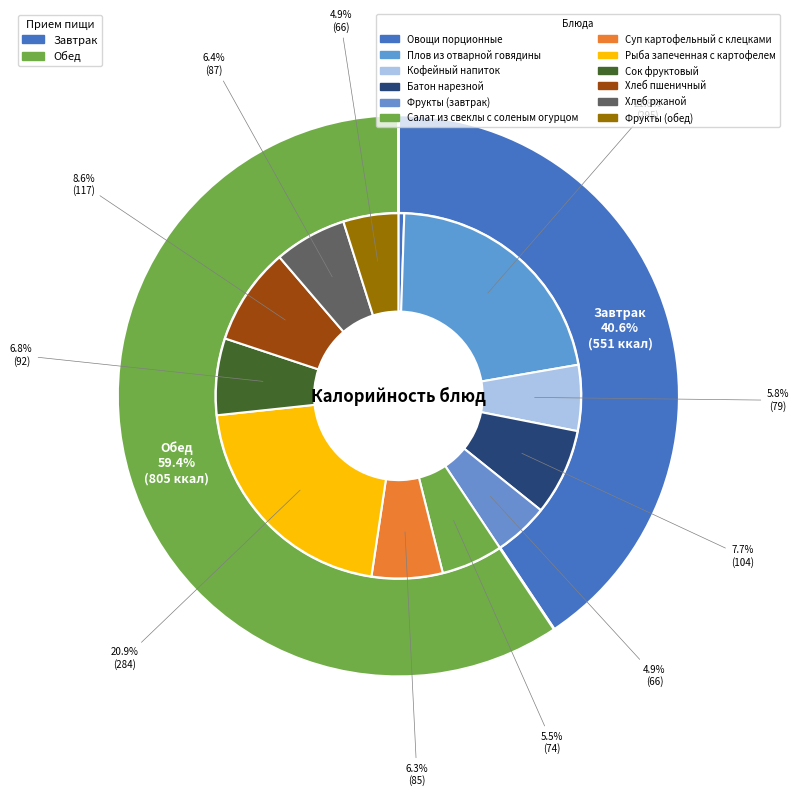

What is the ratio of the value at Хлеб ржаной to the value at Овощи порционные?

12.4